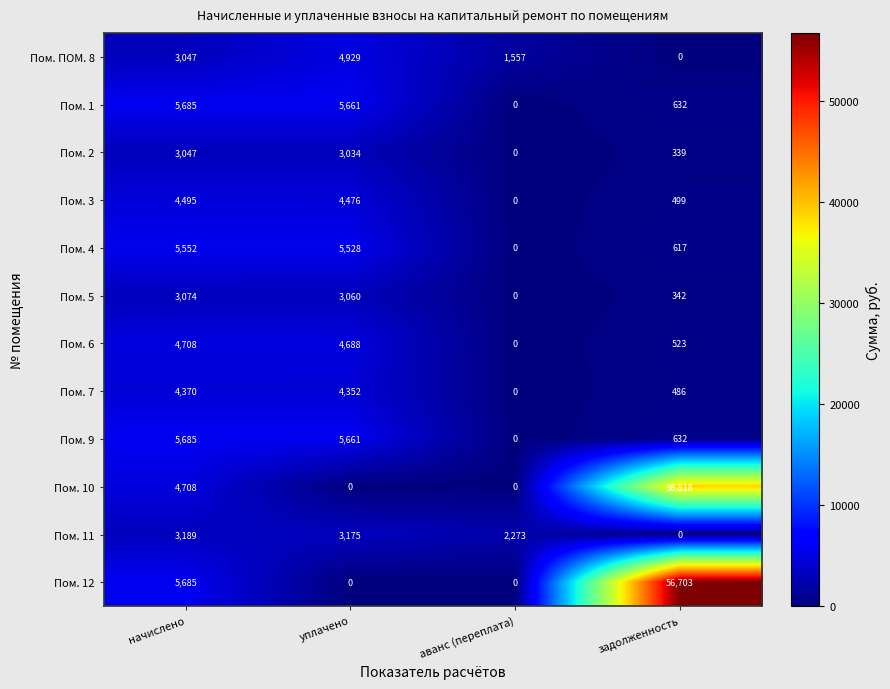

What is the spread (max minus min) of values at аванс (переплата)?

2273